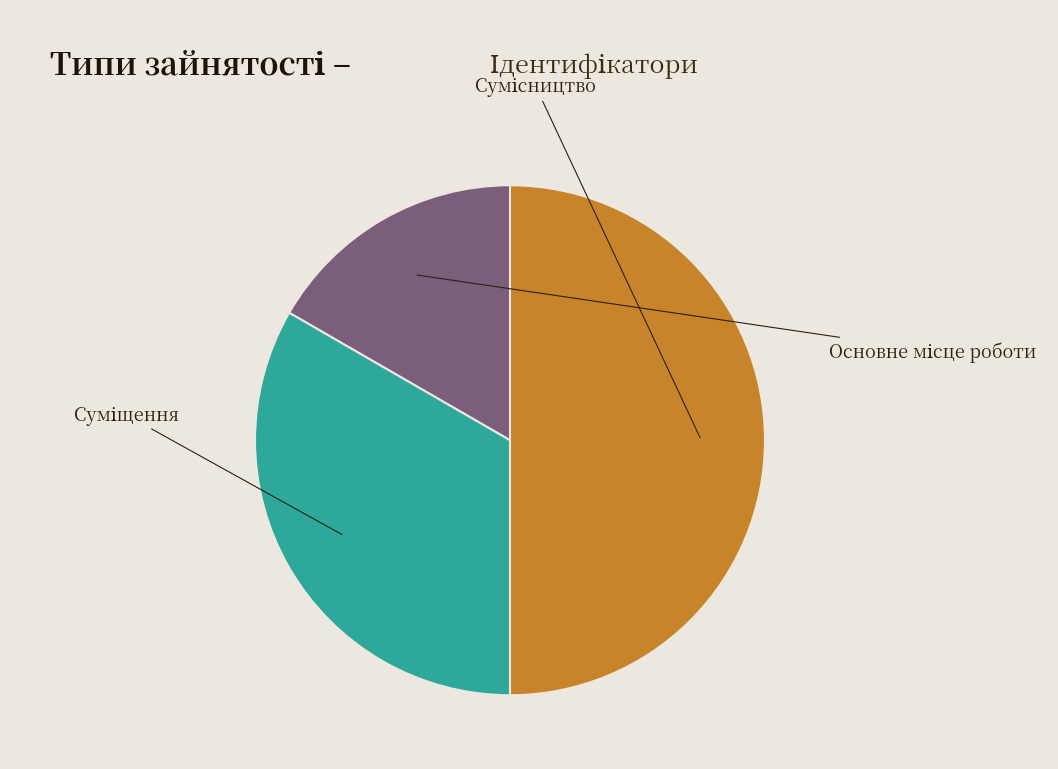

What percentage is the Сумісництво slice, to the nearest percent?

50%